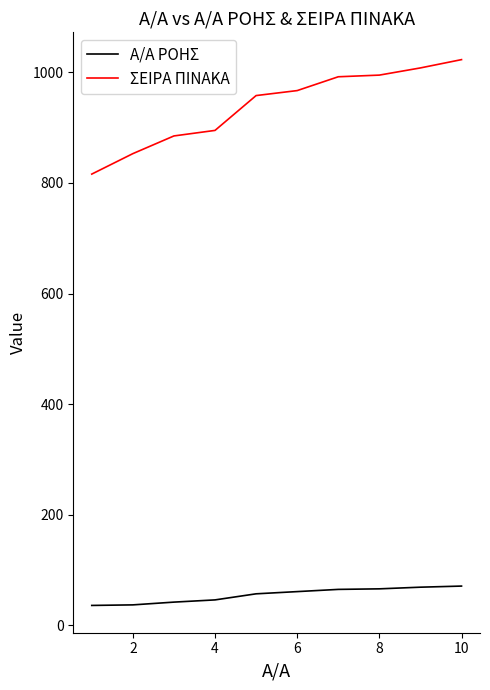

Which series has the largest total across all categories?

ΣΕΙΡΑ ΠΙΝΑΚΑ